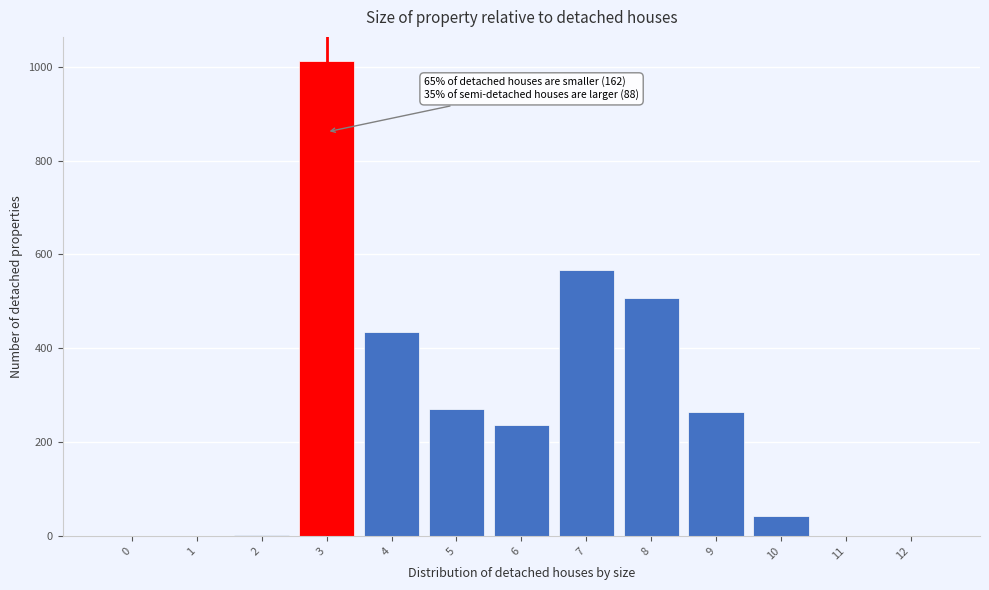

The value at 3 is 240. True or false?

False